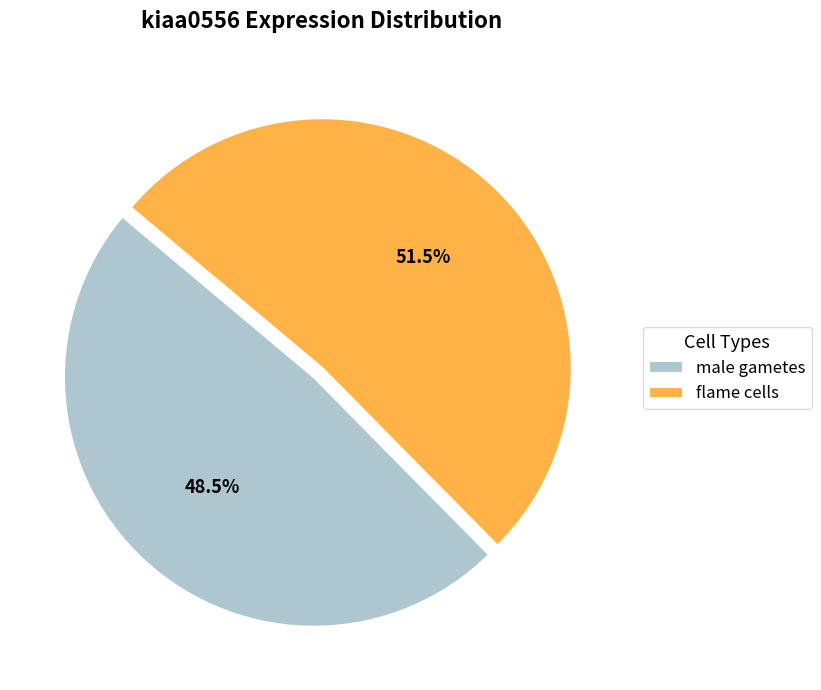

True or false: flame cells accounts for 64% of the total.

False